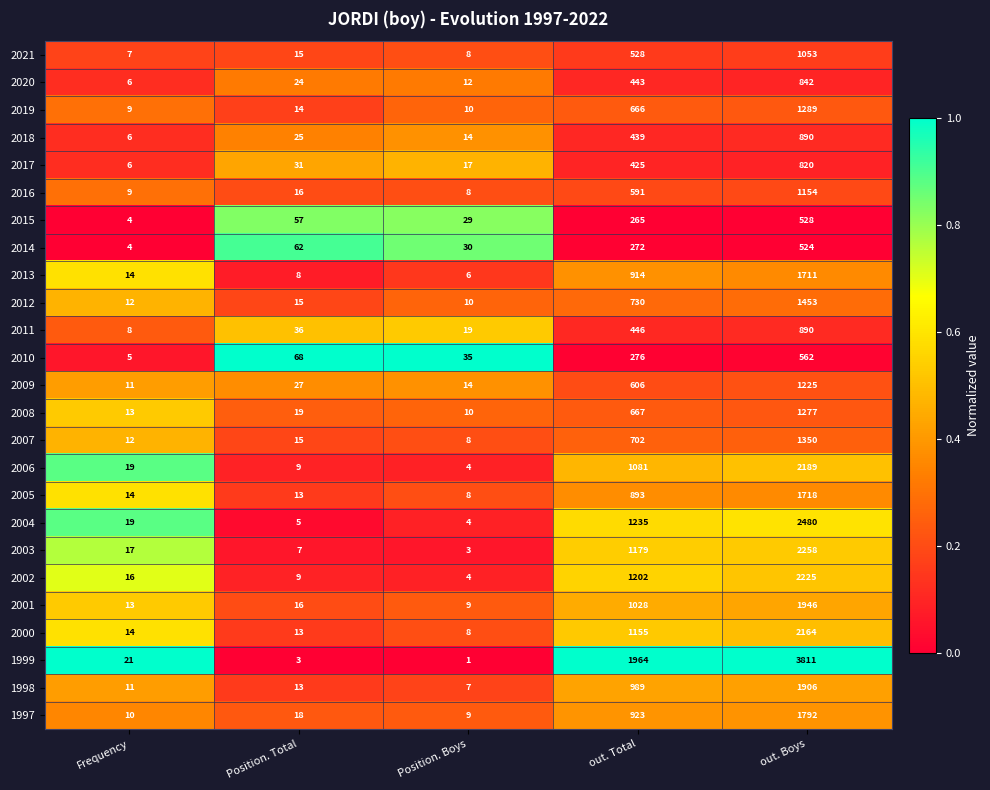

Which series has the widest spread of values?

1999